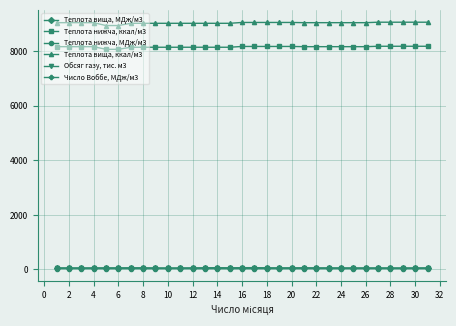

Which series has the largest total across all categories?

Теплота вища, ккал/м3